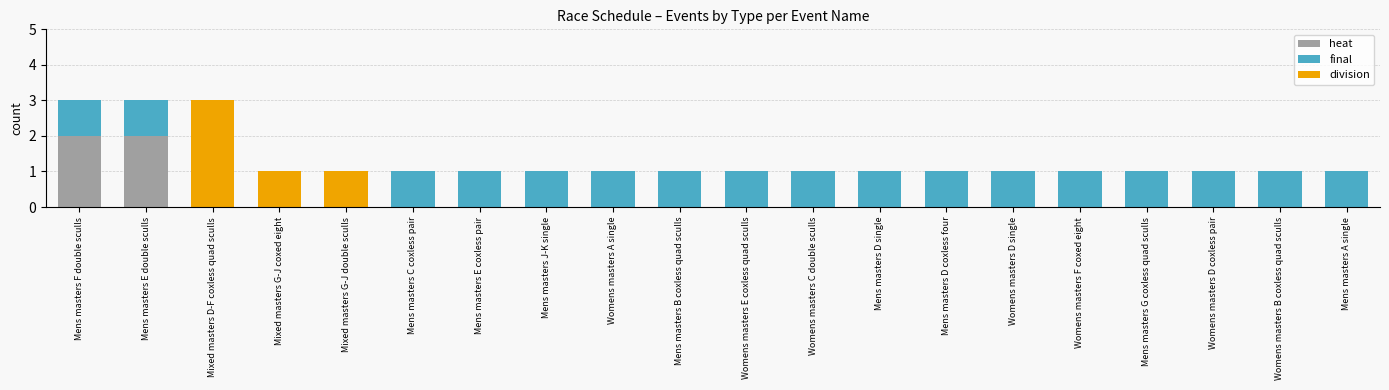

Is it true that heat equals 0 at Womens masters C double sculls?

True